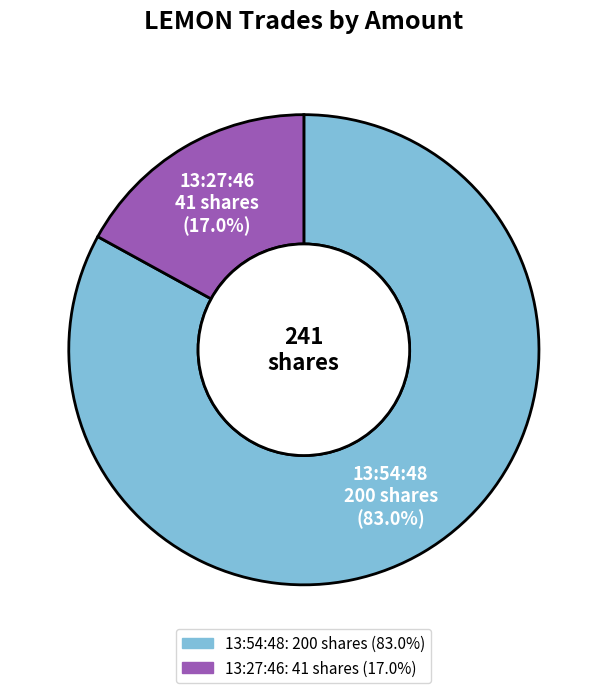

What is the majority slice?

13:54:48